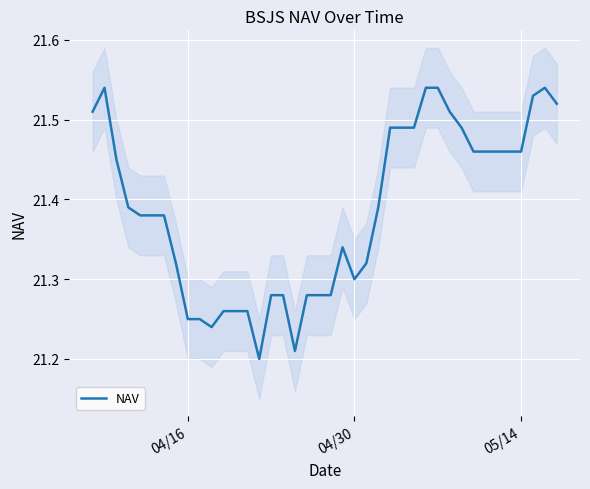

How many interior local valleys (lower than both neighbors) does the data have?

4